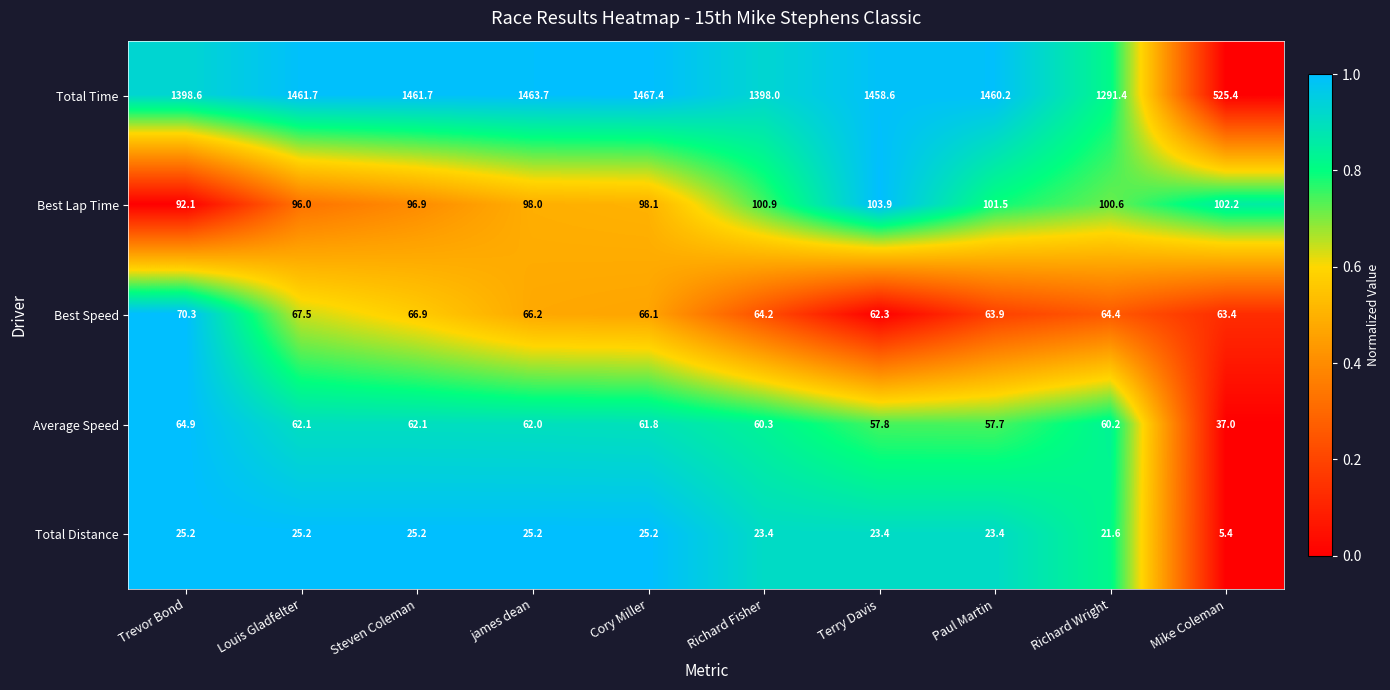

At how many categories does at least one series exceed 653?

9